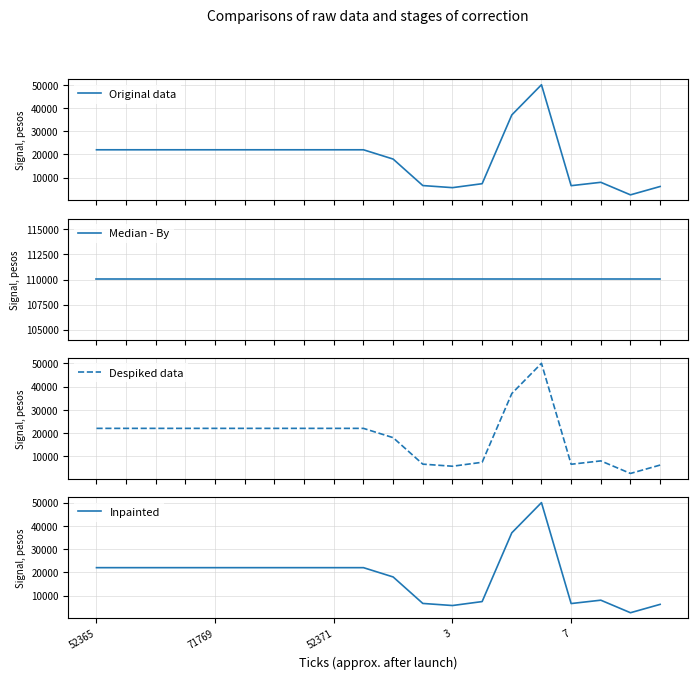

How many categories are shown in the chart?

20